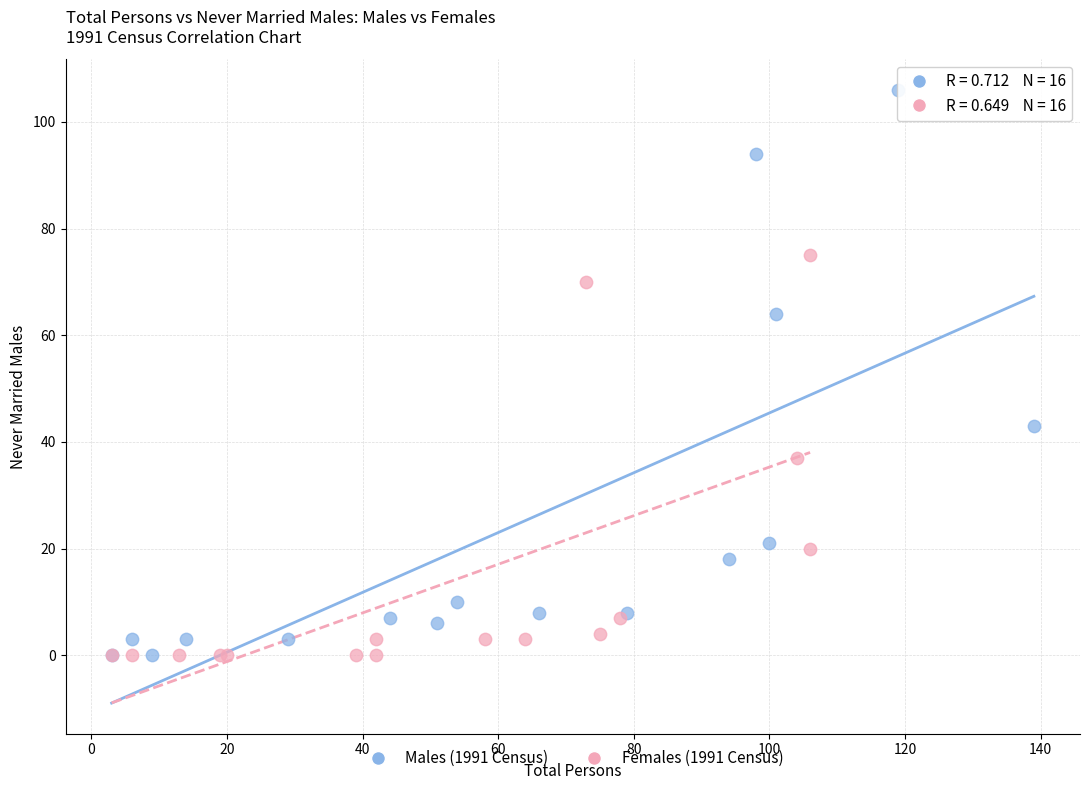

Which series reaches the maximum Y coordinate?

Males (1991 Census)